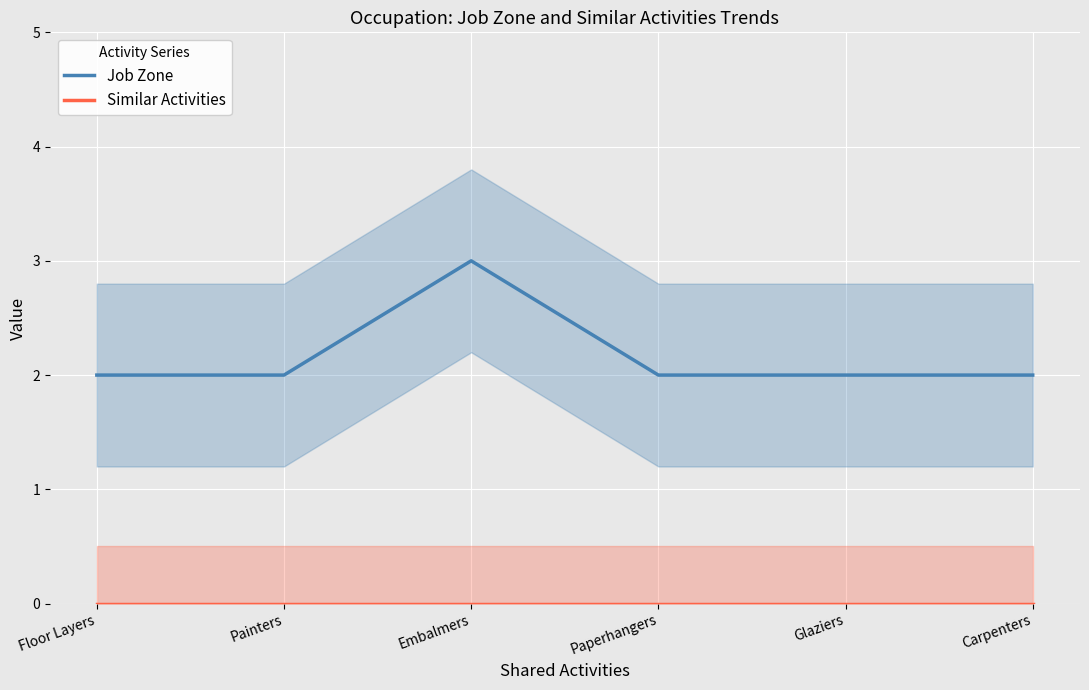

At which category does the chart reach its peak across all series?

Embalmers